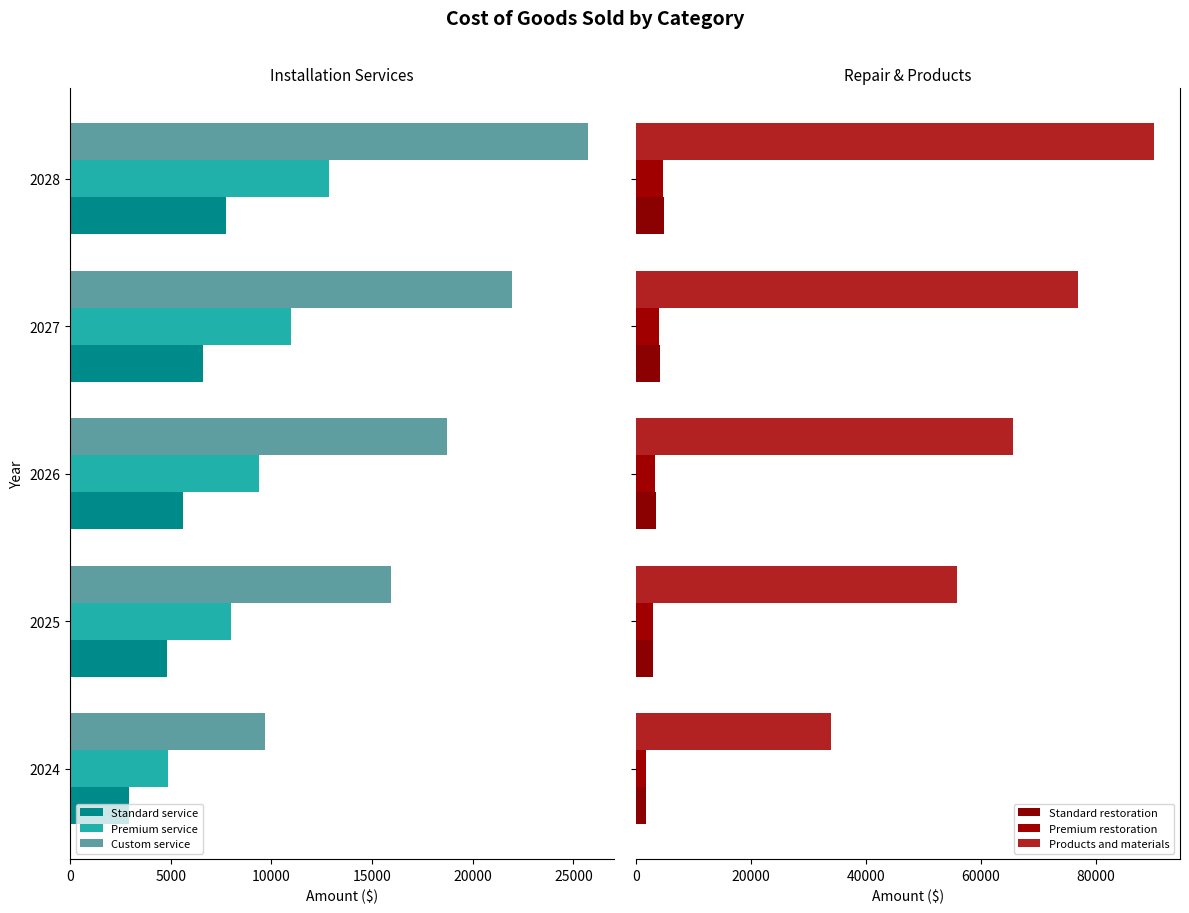

What is the minimum value for Custom service?

9700.0